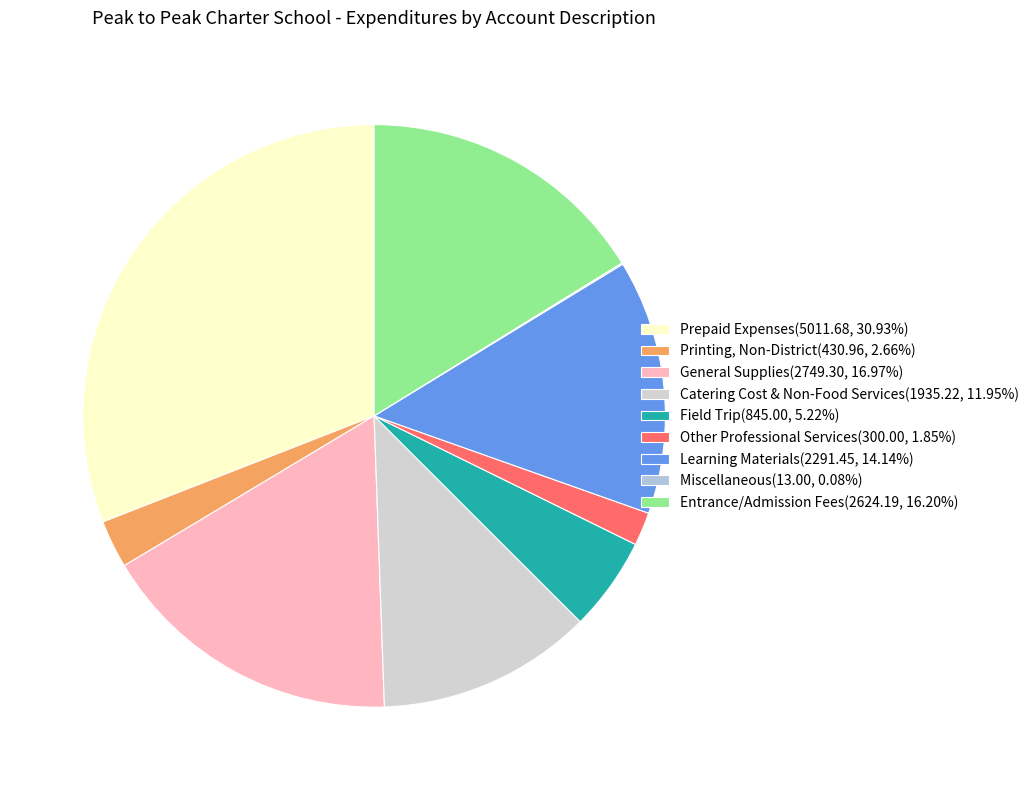

Count the number of slices in the pie.

9